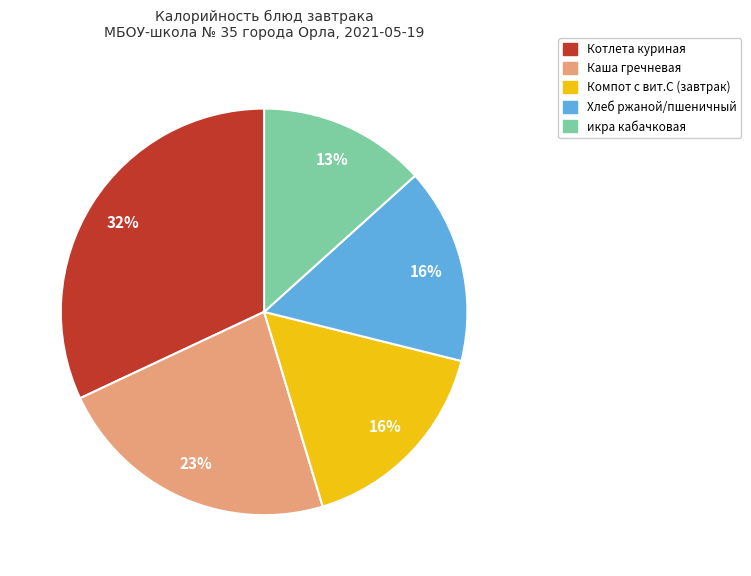

Is it true that Хлеб ржаной/пшеничный is 16% of the pie?

True